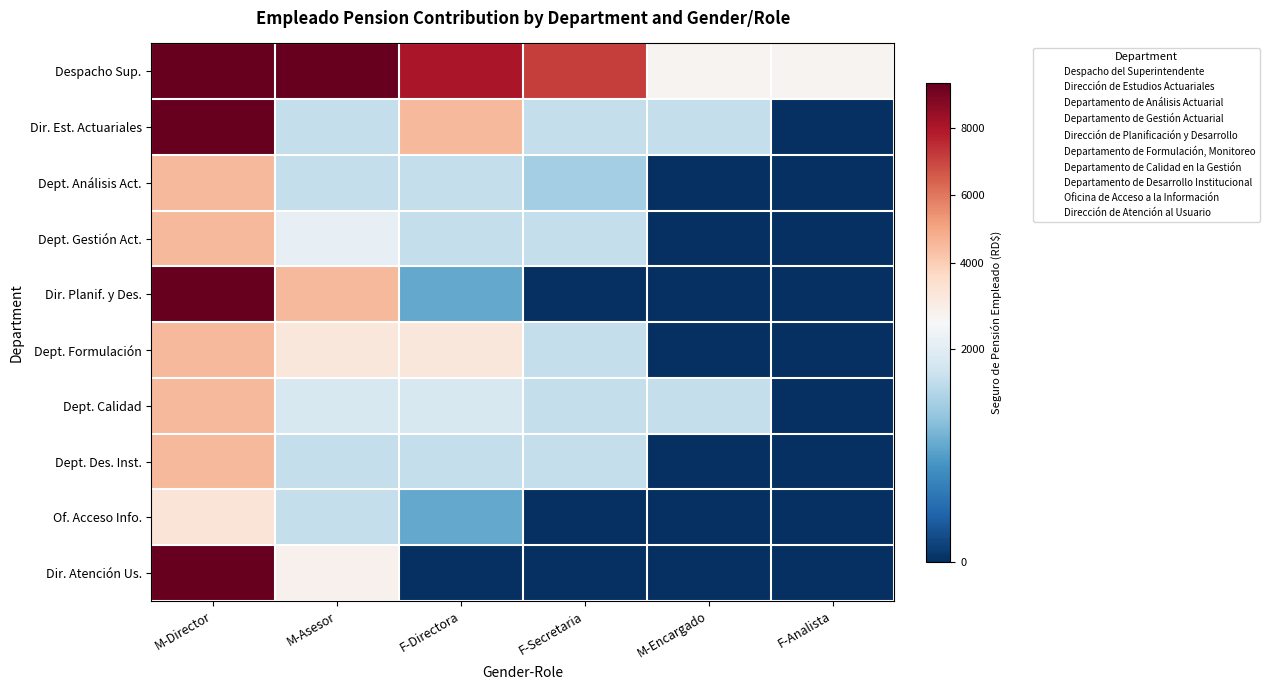

Which series changed the most between F-Secretaria and F-Analista?

Despacho Sup.